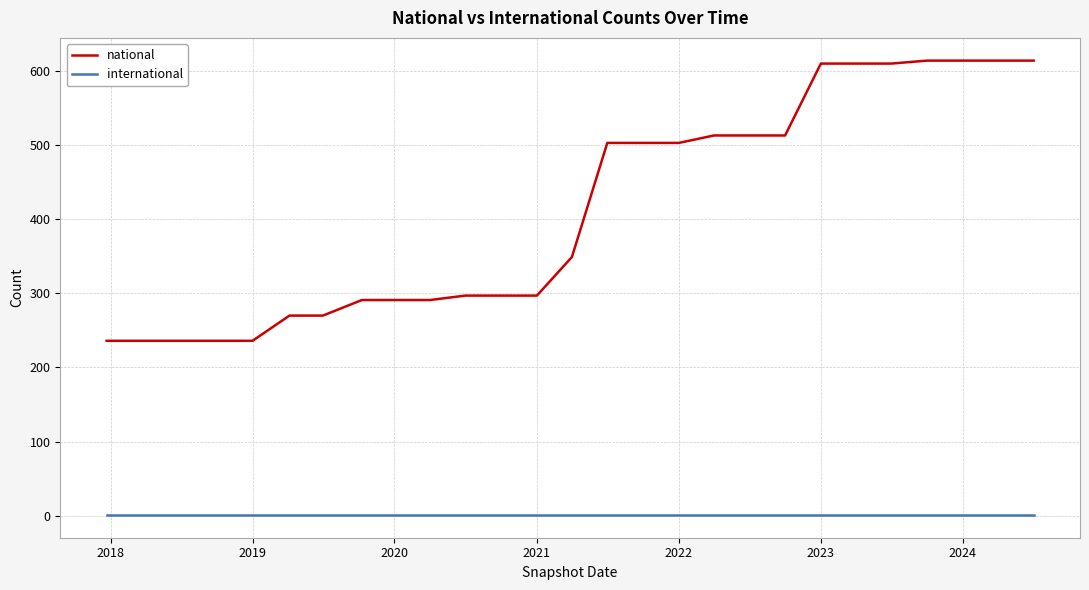

Which series has the widest spread of values?

national